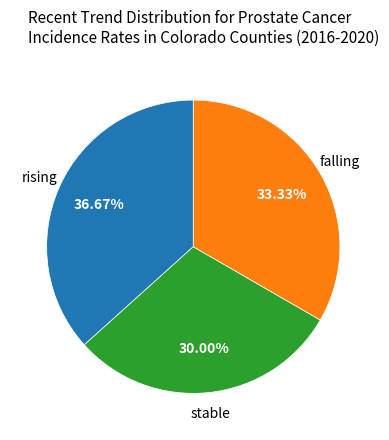

What is the ratio of the value at falling to the value at stable?

1.1